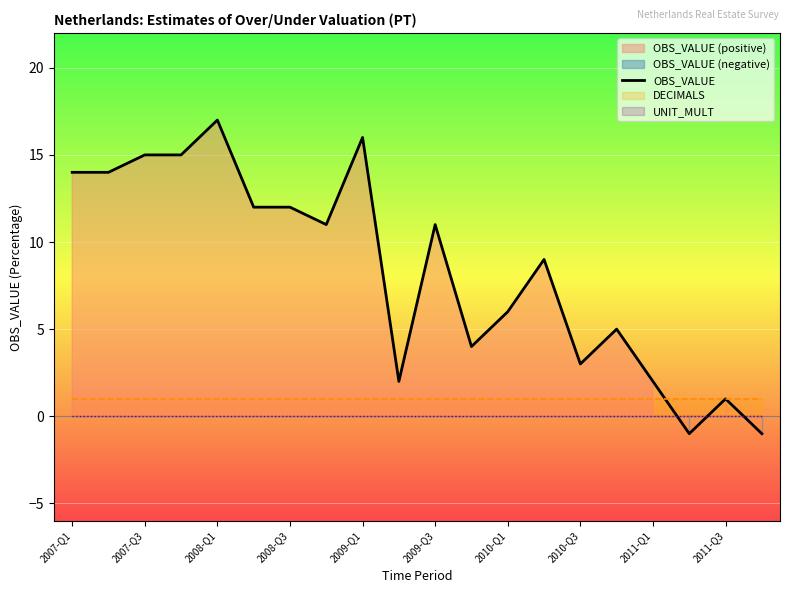

Reading right to left, list all the values displayed in this chart.

-1	1	-1	2	5	3	9	6	4	11	2	16	11	12	12	17	15	15	14	14